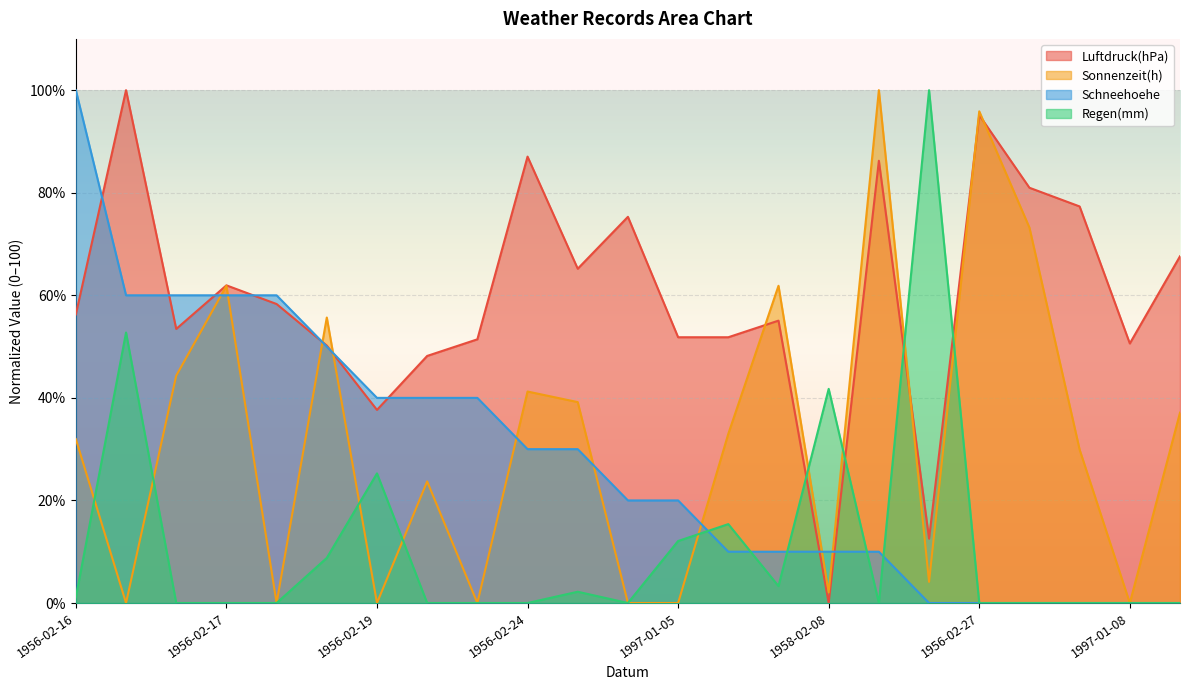

List the labels in order of Sonnenzeit(h) value, smallest first.

1969-01-02, 1956-02-20, 1956-02-19, 1956-02-22, 1997-01-06, 1997-01-05, 1997-01-08, 1958-02-08, 1958-02-07, 2003-01-05, 1997-01-07, 1956-02-16, 1954-01-10, 1953-02-08, 1956-02-23, 1956-02-24, 1956-02-21, 1956-02-18, 1956-02-17, 1953-02-07, 1956-02-26, 1956-02-27, 1956-02-25